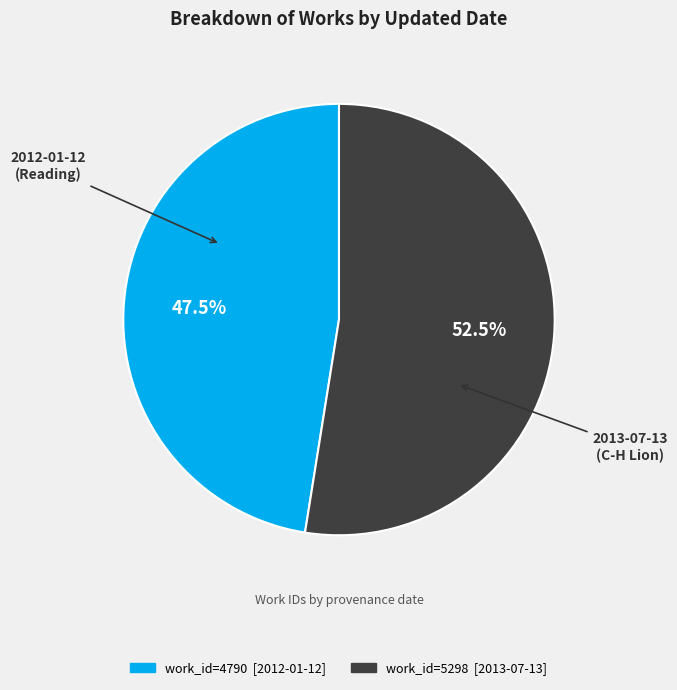

How many segments does this pie chart have?

2